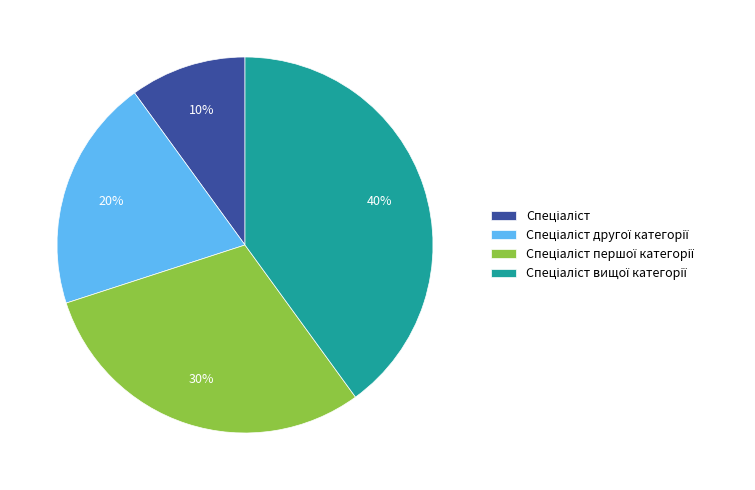

To the nearest percent, what is the difference between the largest and smallest slice percentages?

30%